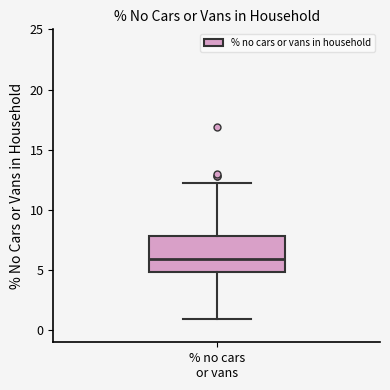

Where is the lower edge of the box for % no cars or vans on the y-axis? The values are not printed on the chart, so give them approximately, as read against the axis.

5